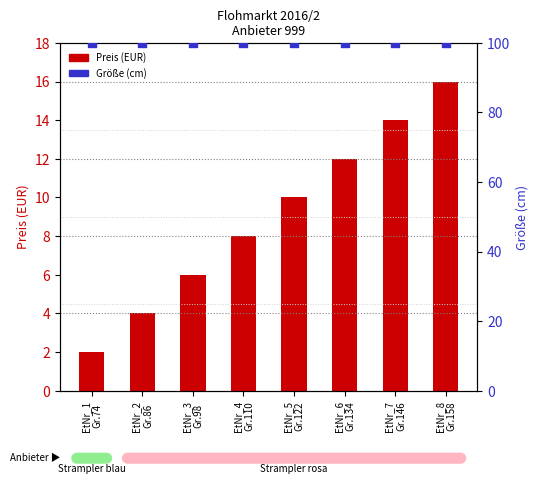

What is the total value across all series at EtNr_5
Gr.122?

110